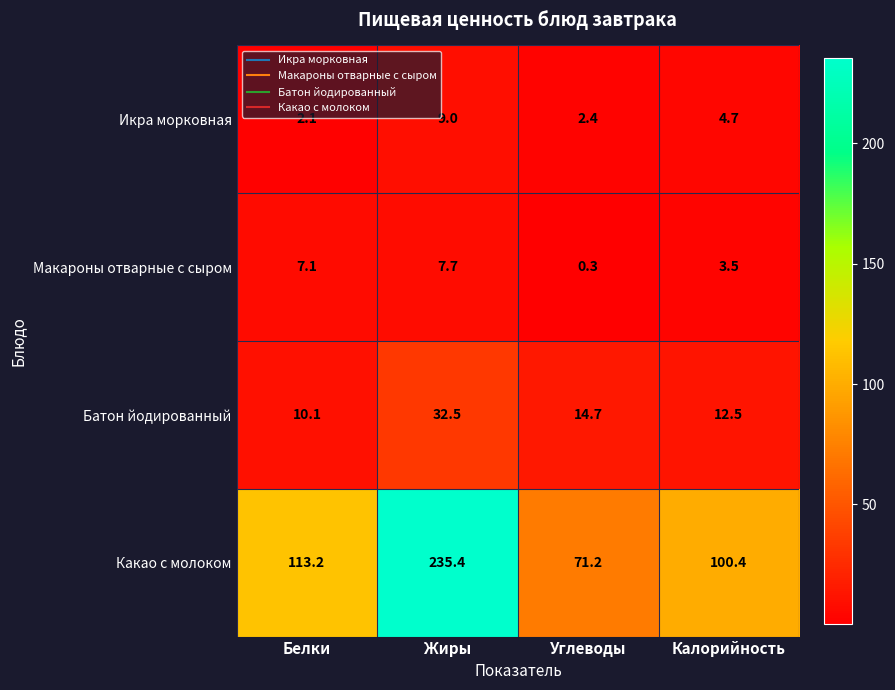

What is the difference between the highest and lowest values at Калорийность?

96.9